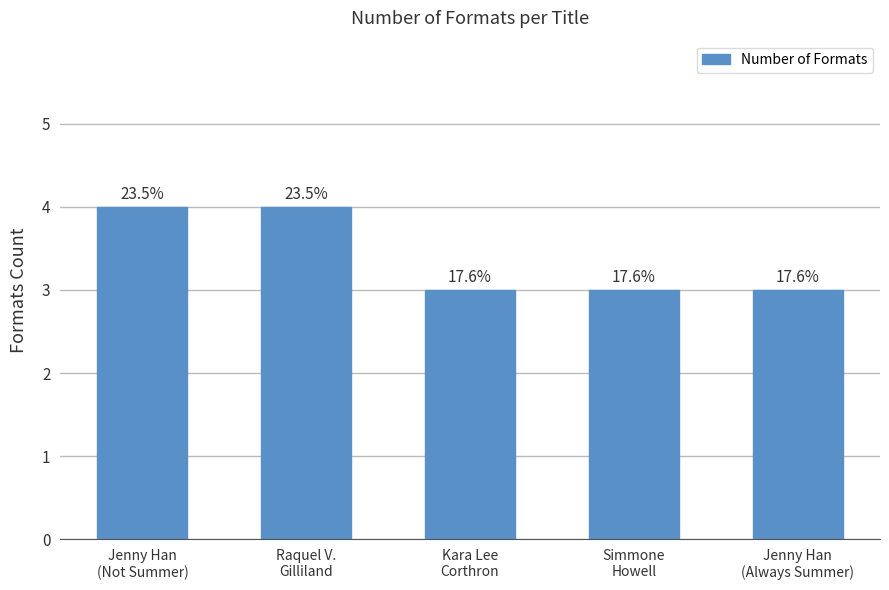

List the labels in order of value, smallest first.

Kara Lee
Corthron, Simmone
Howell, Jenny Han
(Always Summer), Jenny Han
(Not Summer), Raquel V.
Gilliland